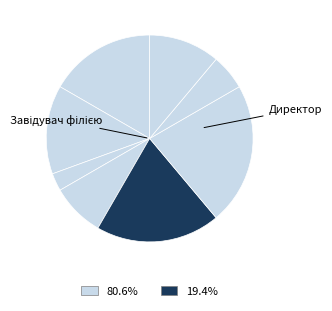

How many slices are in this pie chart?

8